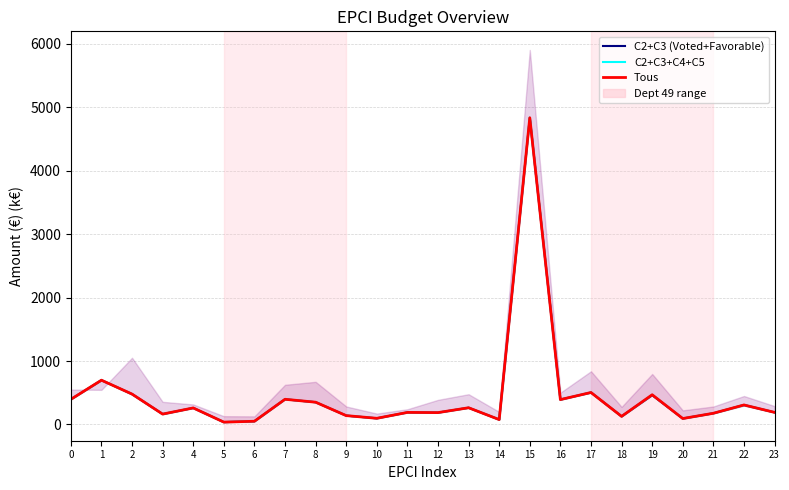

At which category does the chart reach its peak across all series?

15